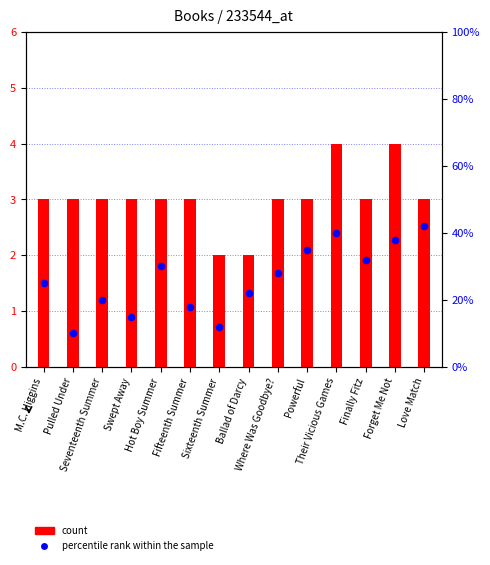

What is the ratio of the value at Fifteenth Summer to the value at M.C. Higgins?

0.7